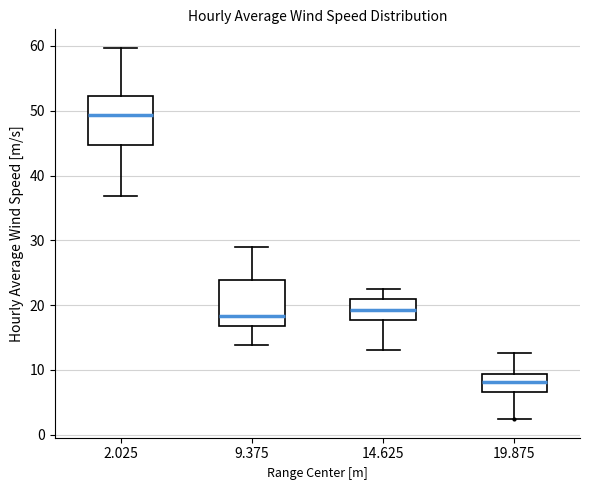

Which box's median line is the lowest?

19.875